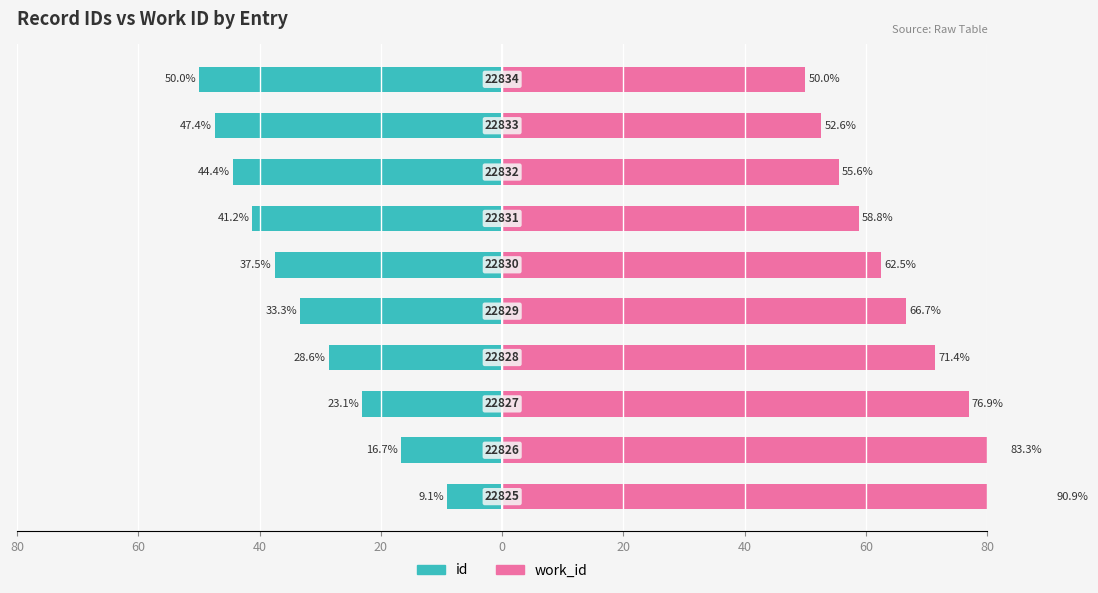

Reading left to right, transcribe all the data shown in this chart.

id: -9.1	-16.7	-23.1	-28.6	-33.3	-37.5	-41.2	-44.4	-47.4	-50.0
work_id: 90.9	83.3	76.9	71.4	66.7	62.5	58.8	55.6	52.6	50.0